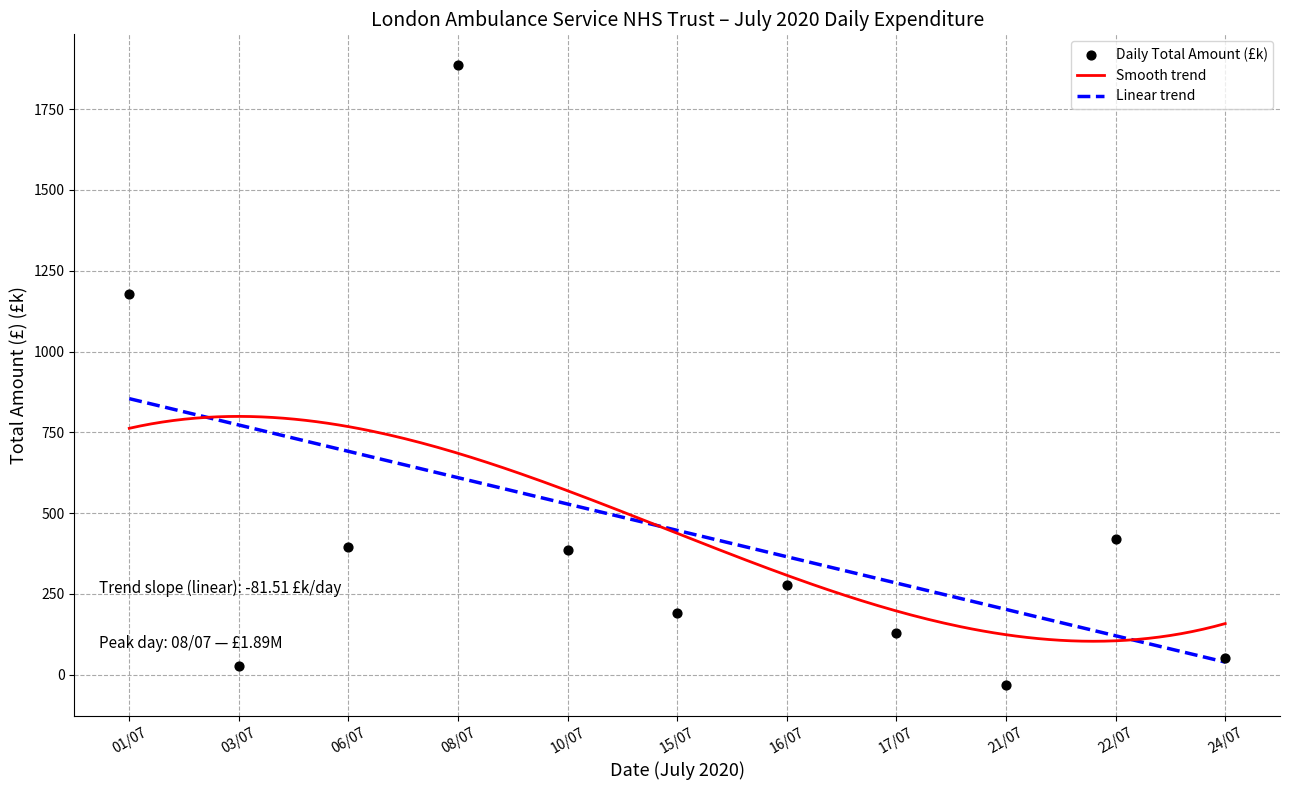

What is the change in value from 21/07 to 24/07?

+82.0